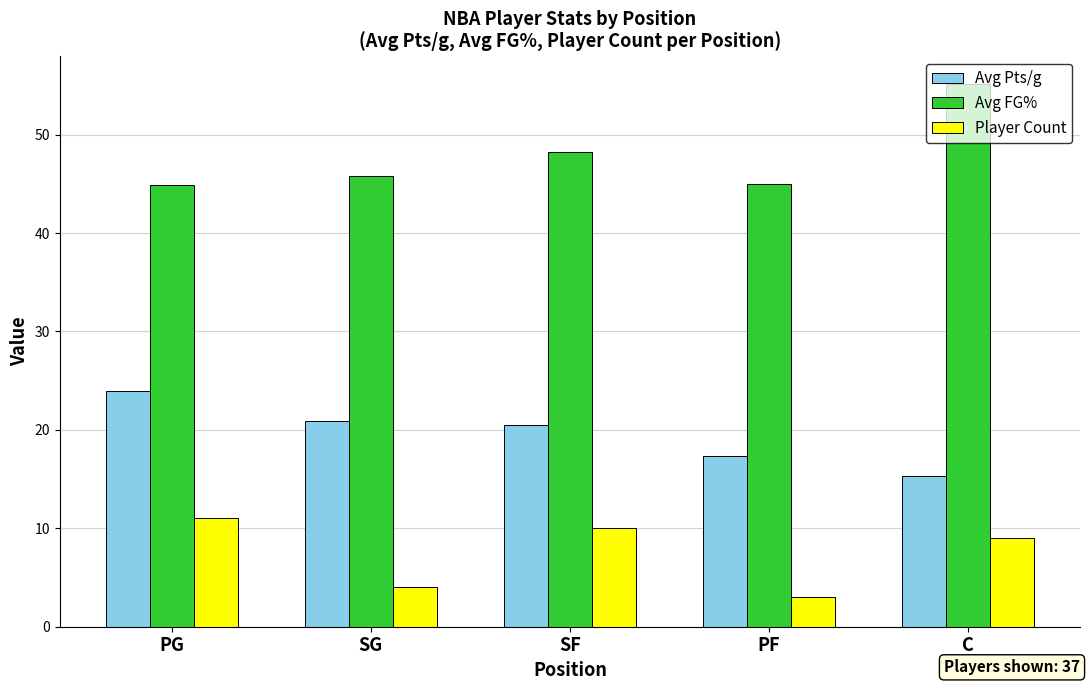

Is the value of Avg Pts/g at SG greater than the value of Avg FG% at PG?

No